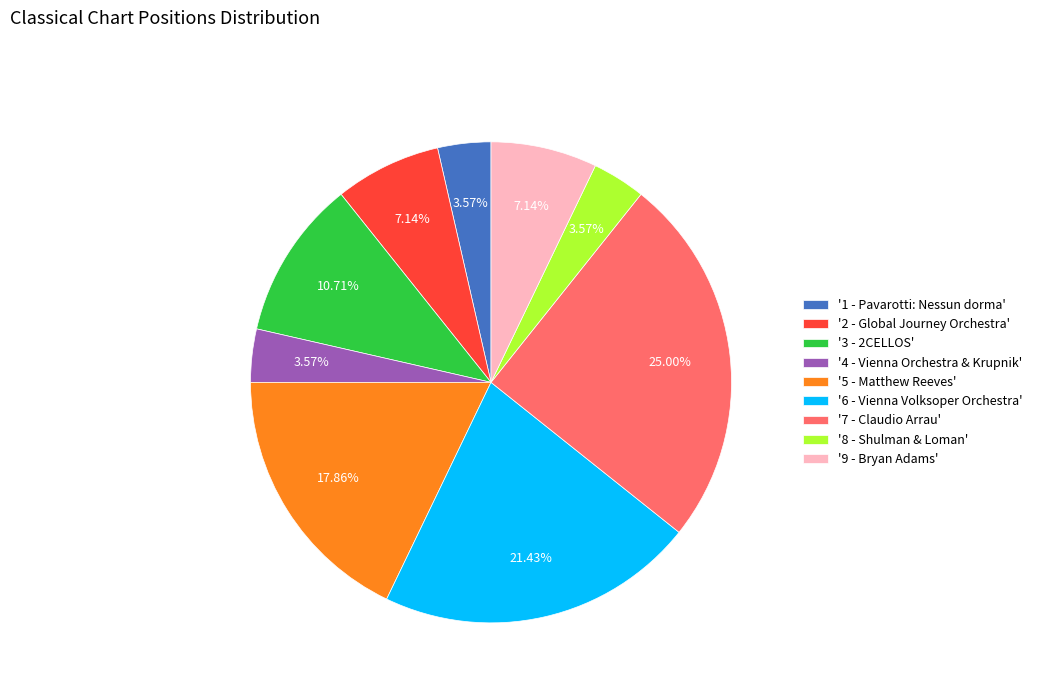

Does any single category account for the majority?

No